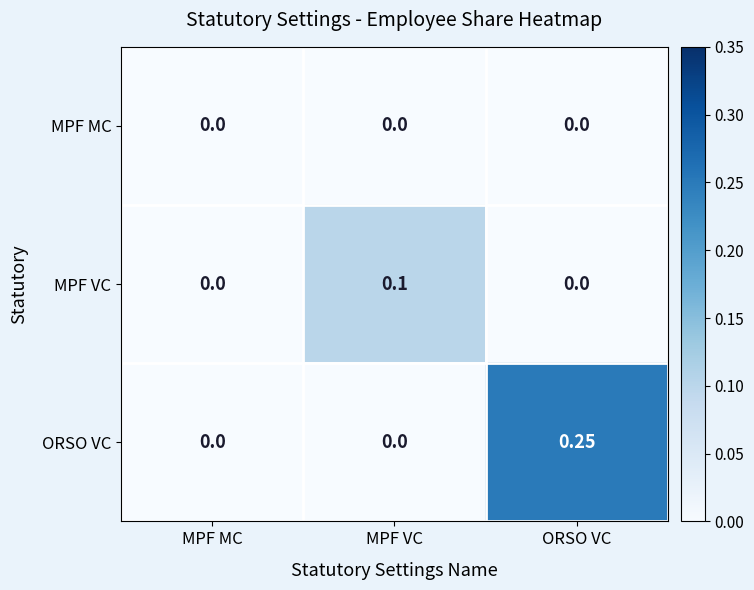

At which category does the chart reach its peak across all series?

ORSO VC